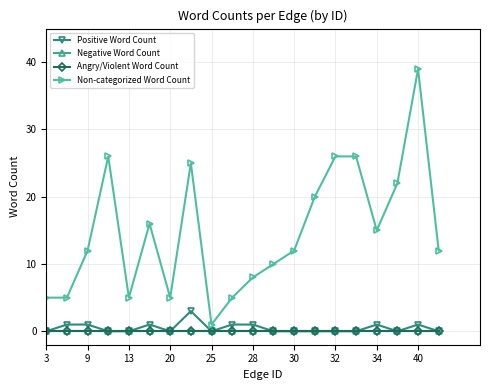

Which series has the largest total across all categories?

Non-categorized Word Count